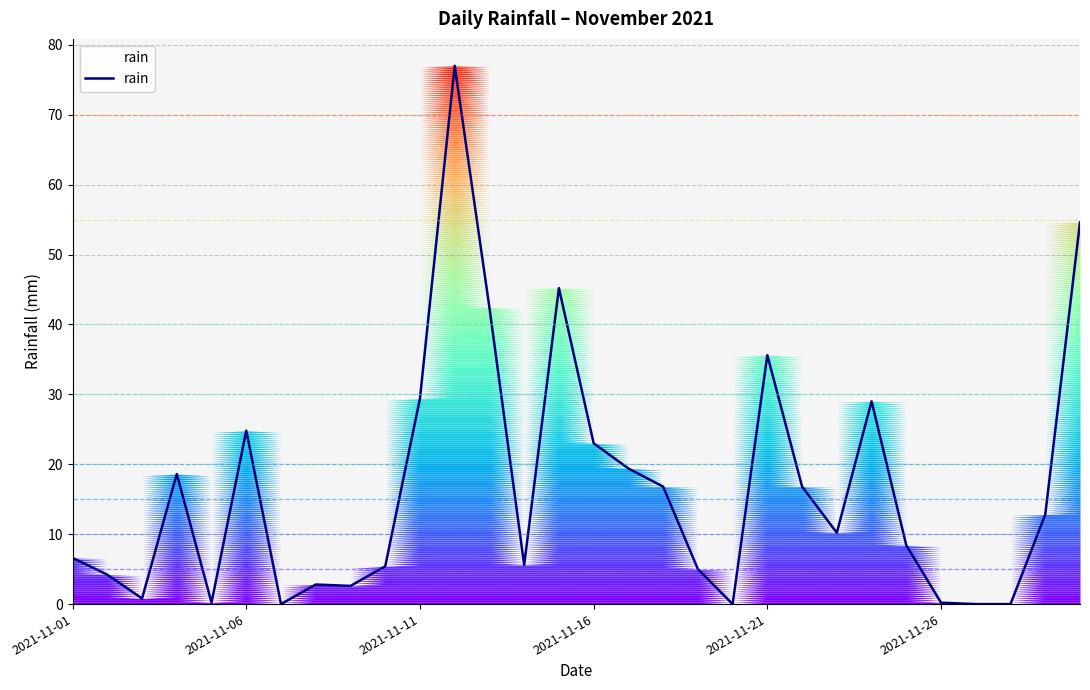

True or false: the data shows 77.0 at 11.

True